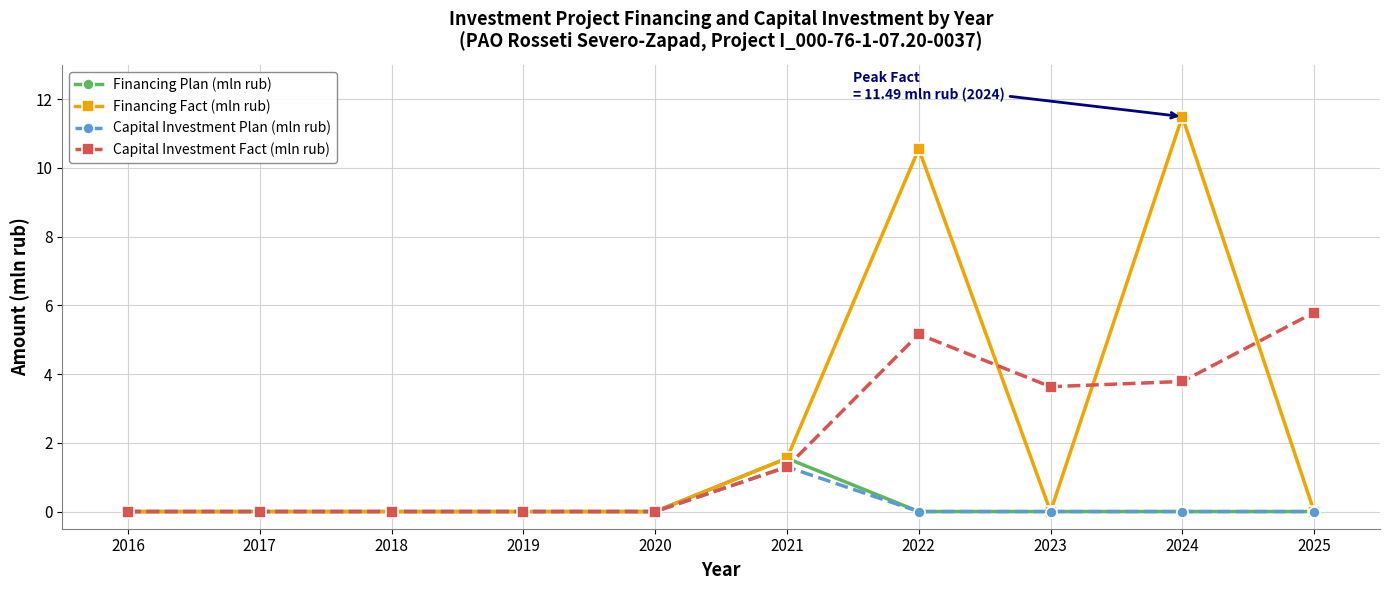

Which series has the widest spread of values?

Financing Fact (mln rub)